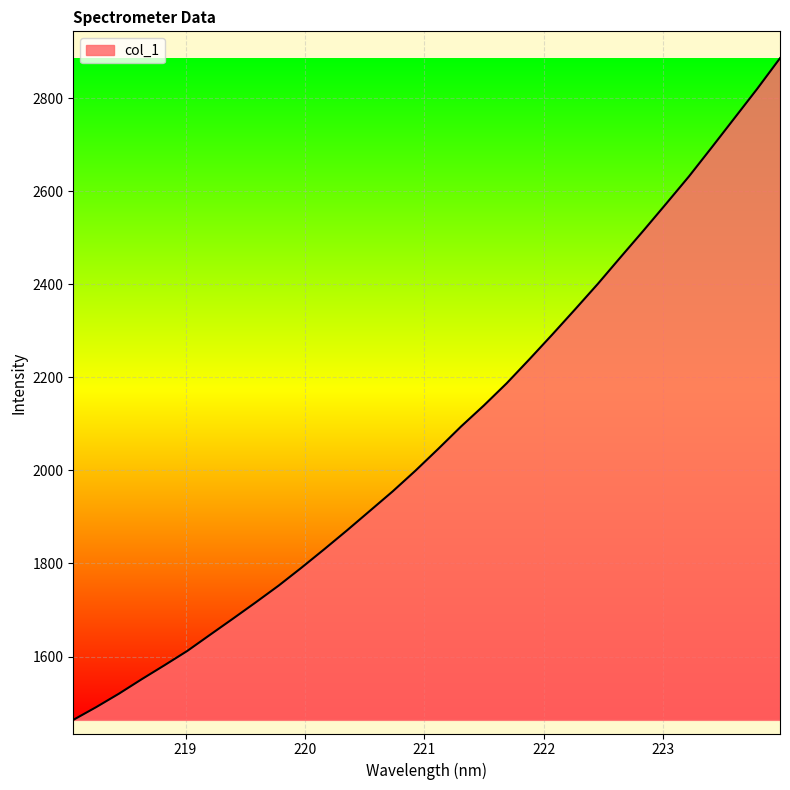

What is the maximum value shown in the chart?

2886.2